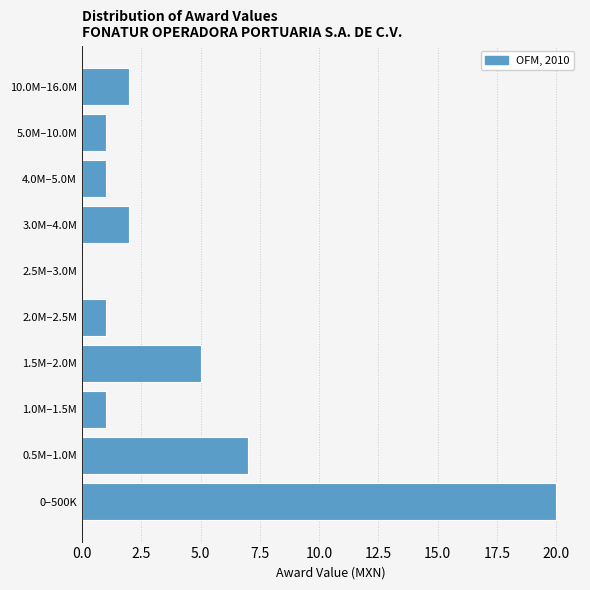

Reading bottom to top, what are all the values shown in this chart?

0–500K=20	0.5M–1.0M=7	1.0M–1.5M=1	1.5M–2.0M=5	2.0M–2.5M=1	2.5M–3.0M=0	3.0M–4.0M=2	4.0M–5.0M=1	5.0M–10.0M=1	10.0M–16.0M=2